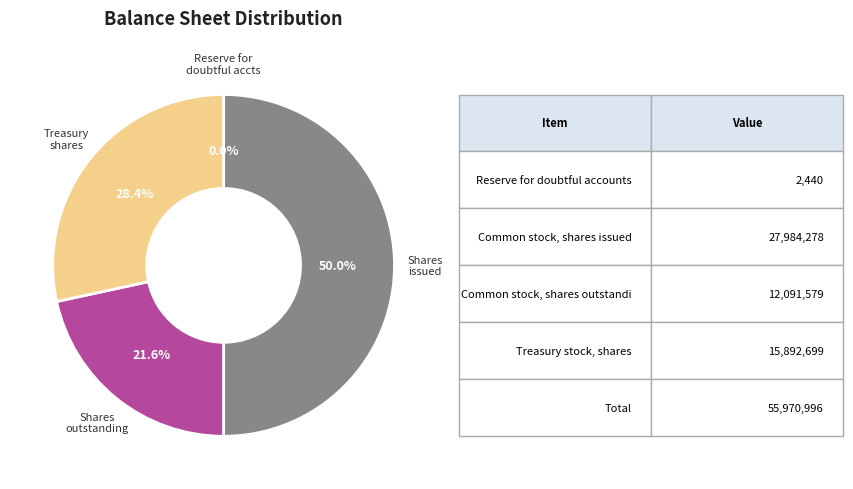

How many slices are in this pie chart?

4